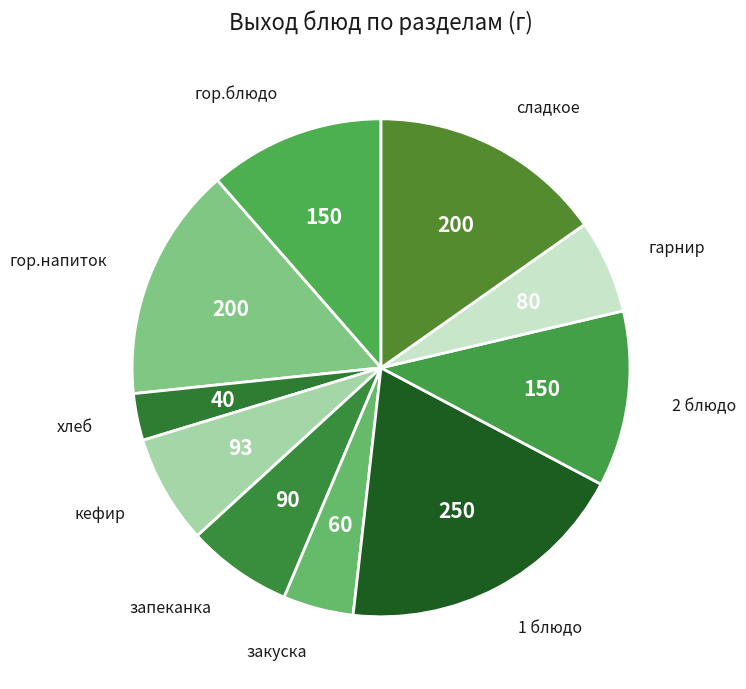

Which slice is the largest?

1 блюдо